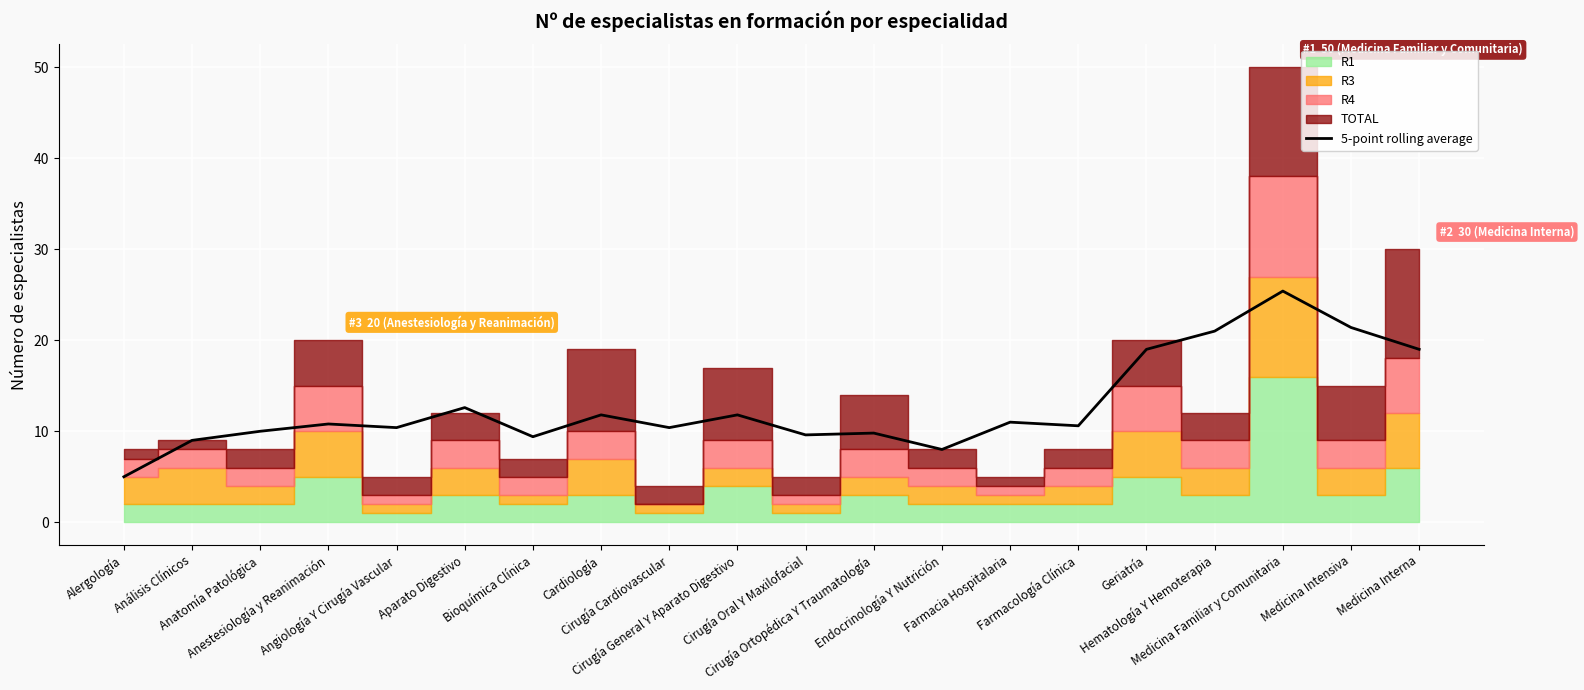

What is the average value?

12.8